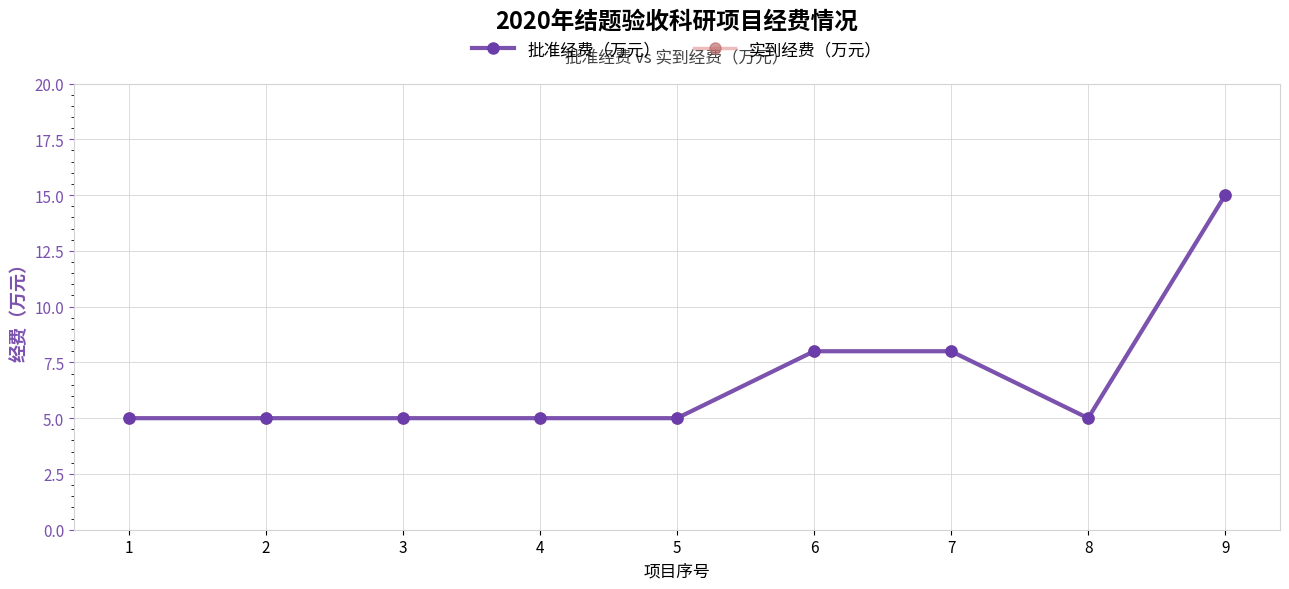

Does the chart display data point markers on the line(s)?

Yes